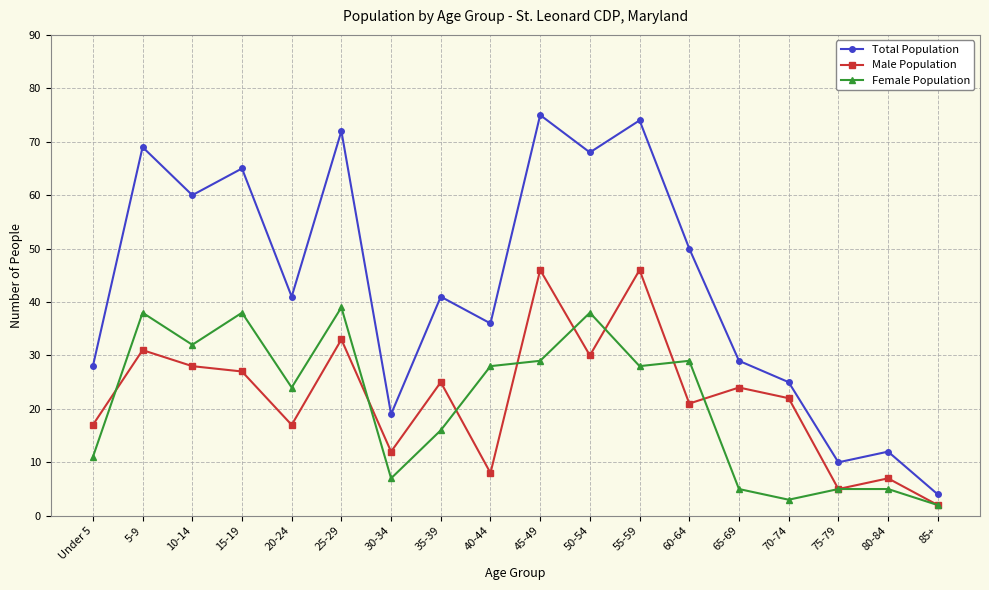

The Female Population series shows 38 at 15-19. True or false?

True